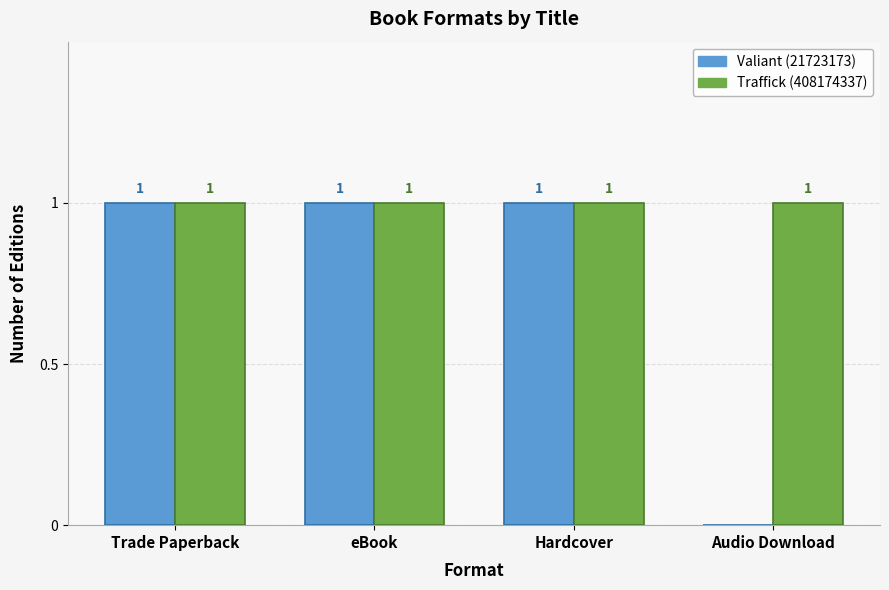

What is the average value of the Valiant (21723173) series?

1